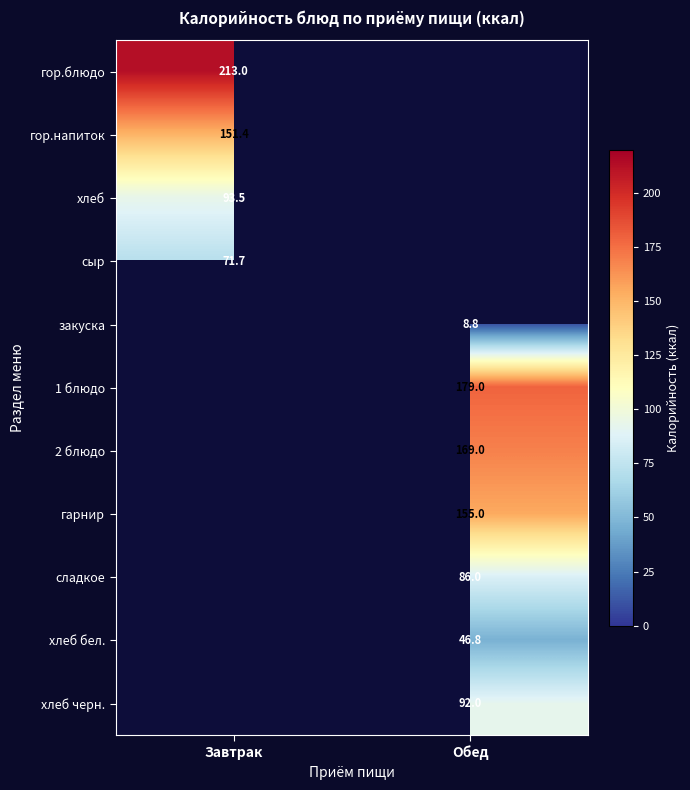

Is it true that сладкое equals 86.0 at Обед?

True